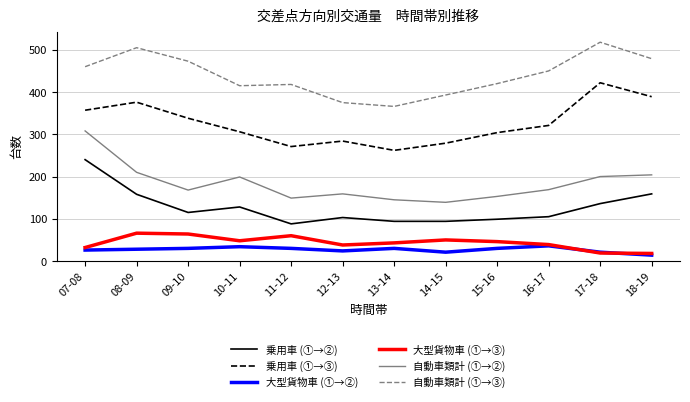

True or false: 自動車類計 (①→②) and 大型貨物車 (①→③) cross at least once.

False